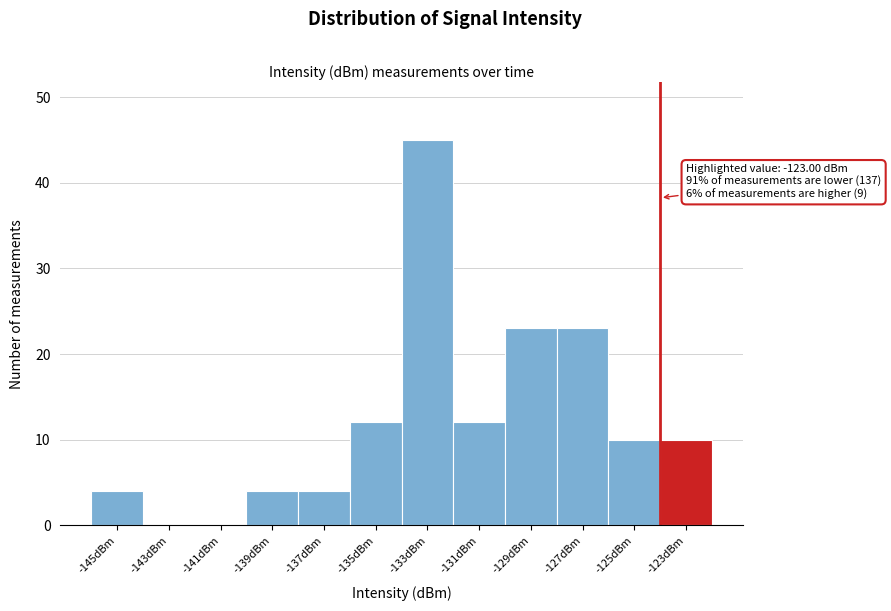

Reading right to left, extract all data points from this chart.

-123dBm=10	-125dBm=10	-127dBm=23	-129dBm=23	-131dBm=12	-133dBm=45	-135dBm=12	-137dBm=4	-139dBm=4	-141dBm=0	-143dBm=0	-145dBm=4